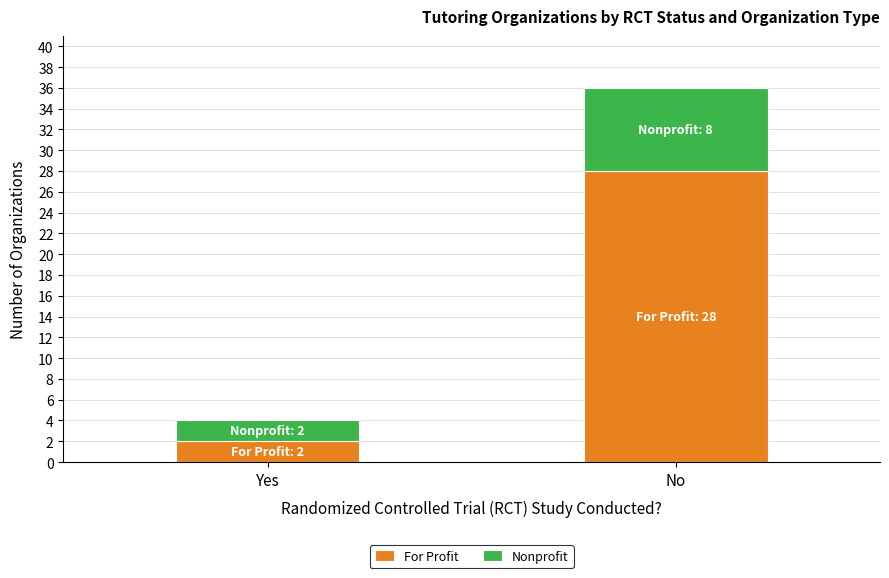

Rank the categories by For Profit value from lowest to highest.

Yes, No